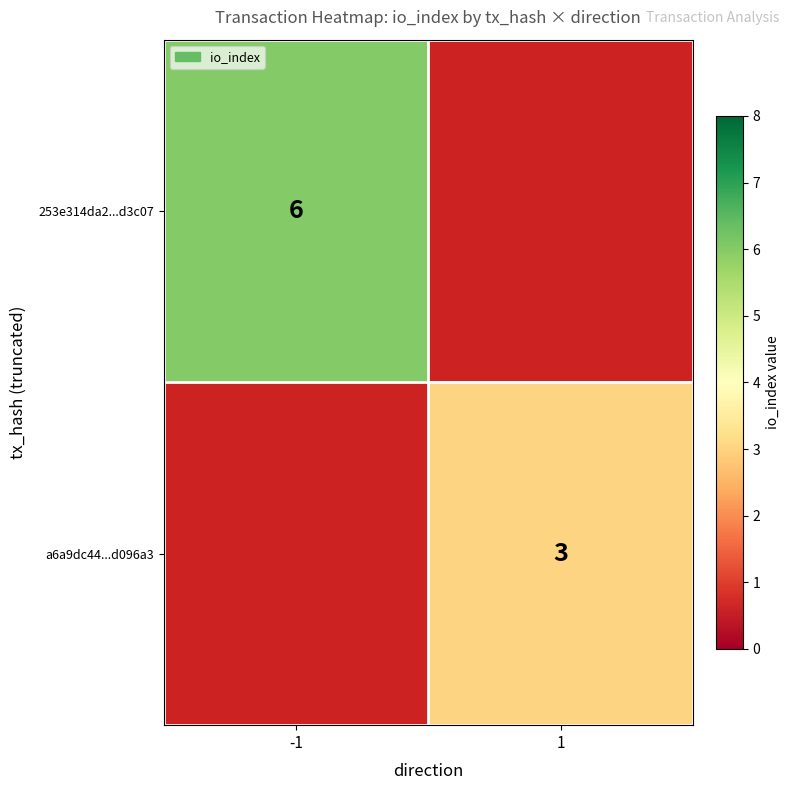

True or false: 253e314da2...d3c07 has a value of 9 at -1.

False